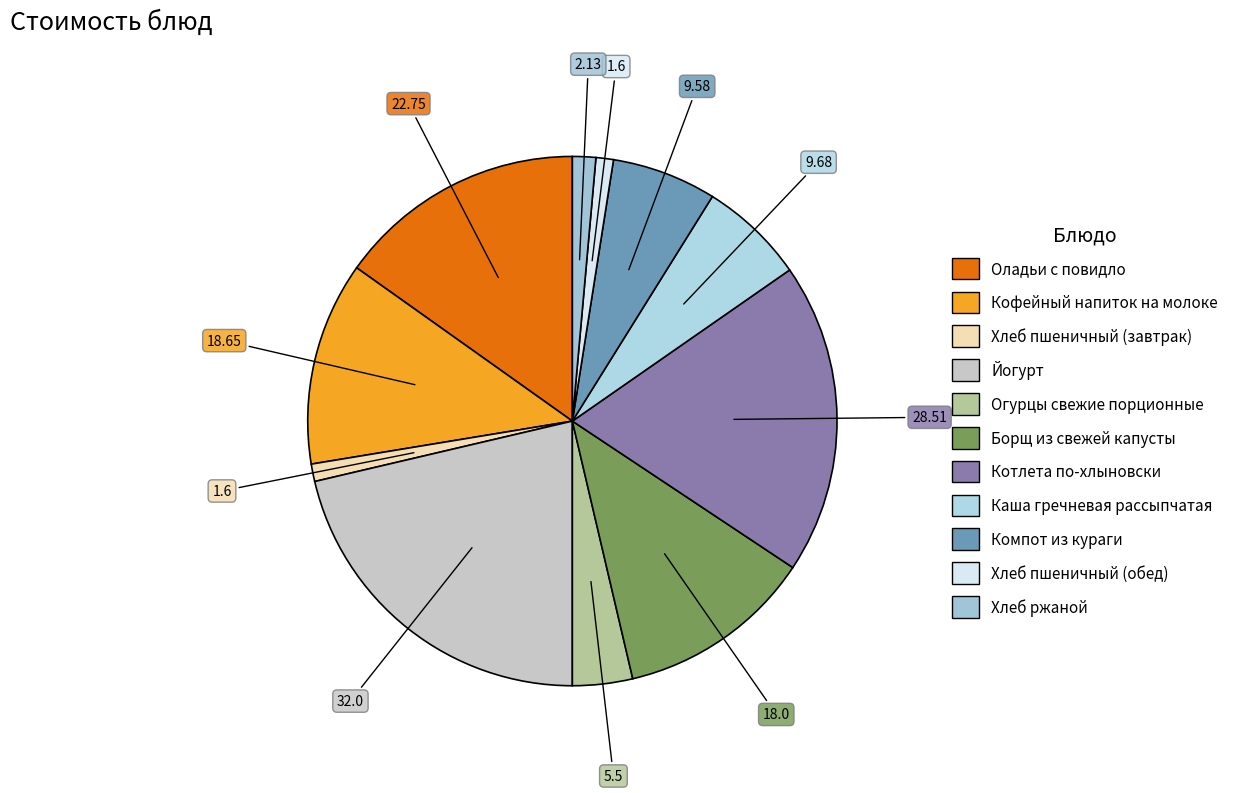

How many slices are in this pie chart?

11